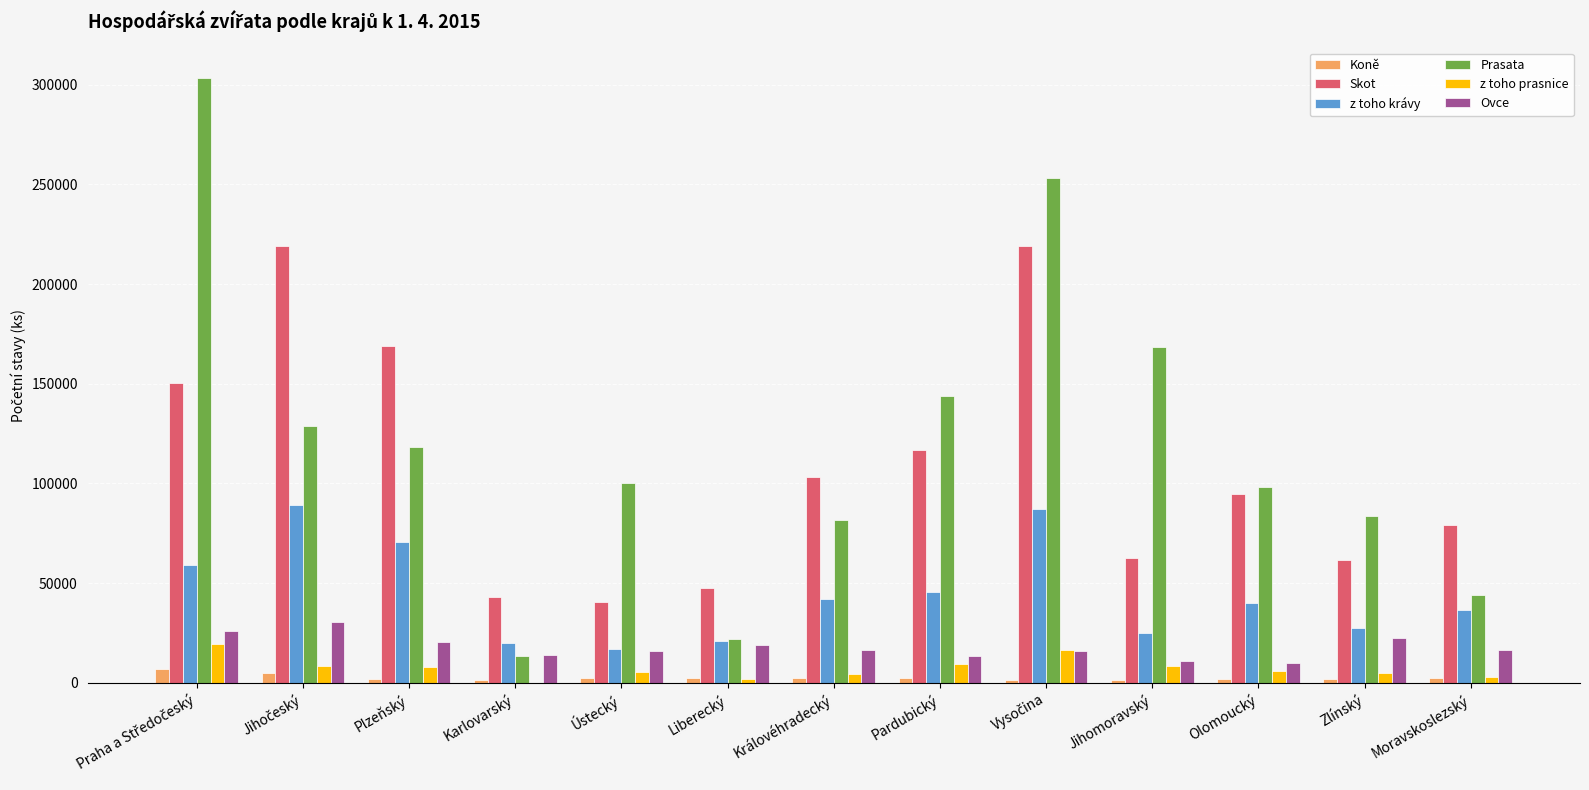

What is the greatest value displayed?

303587